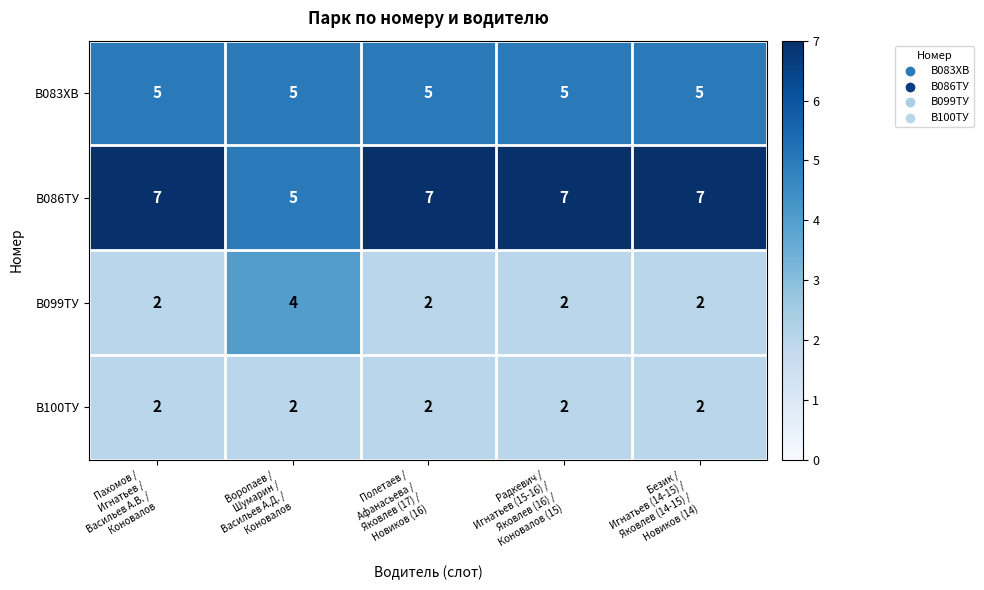

What is the sum of all В099ТУ values?

12